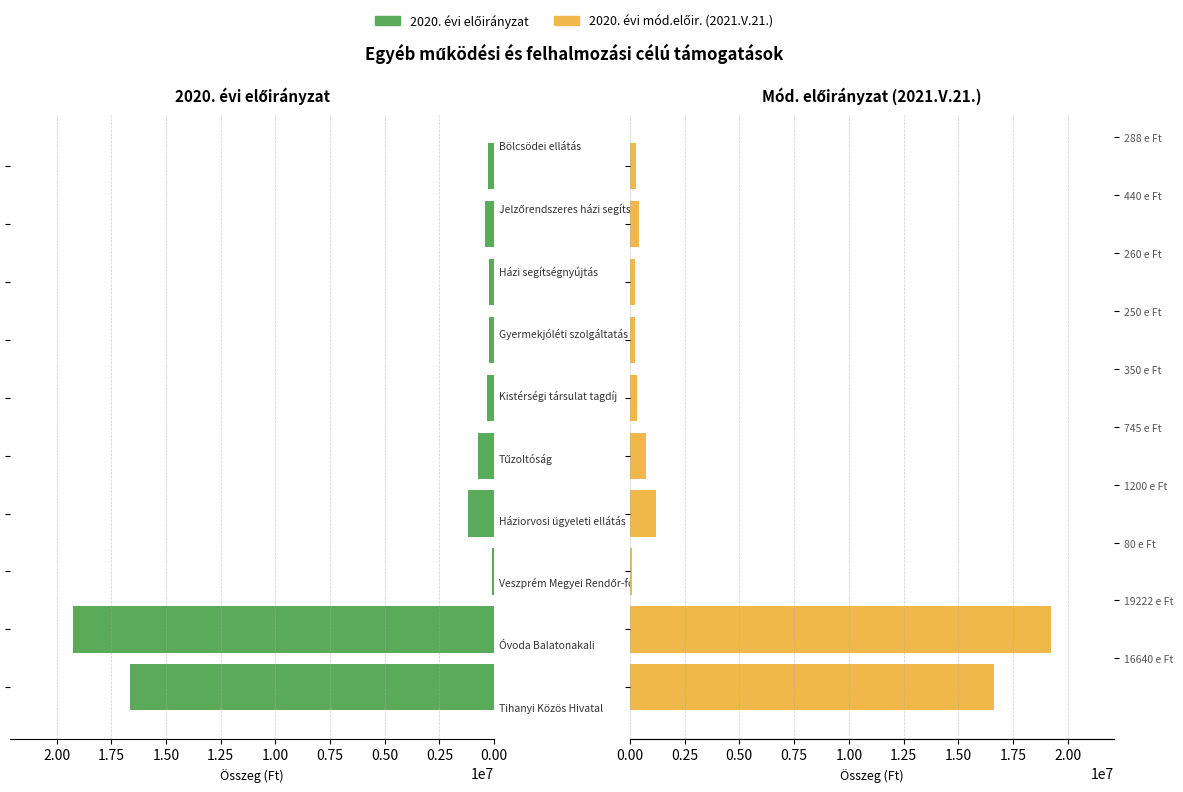

How many bars are there in total?

20